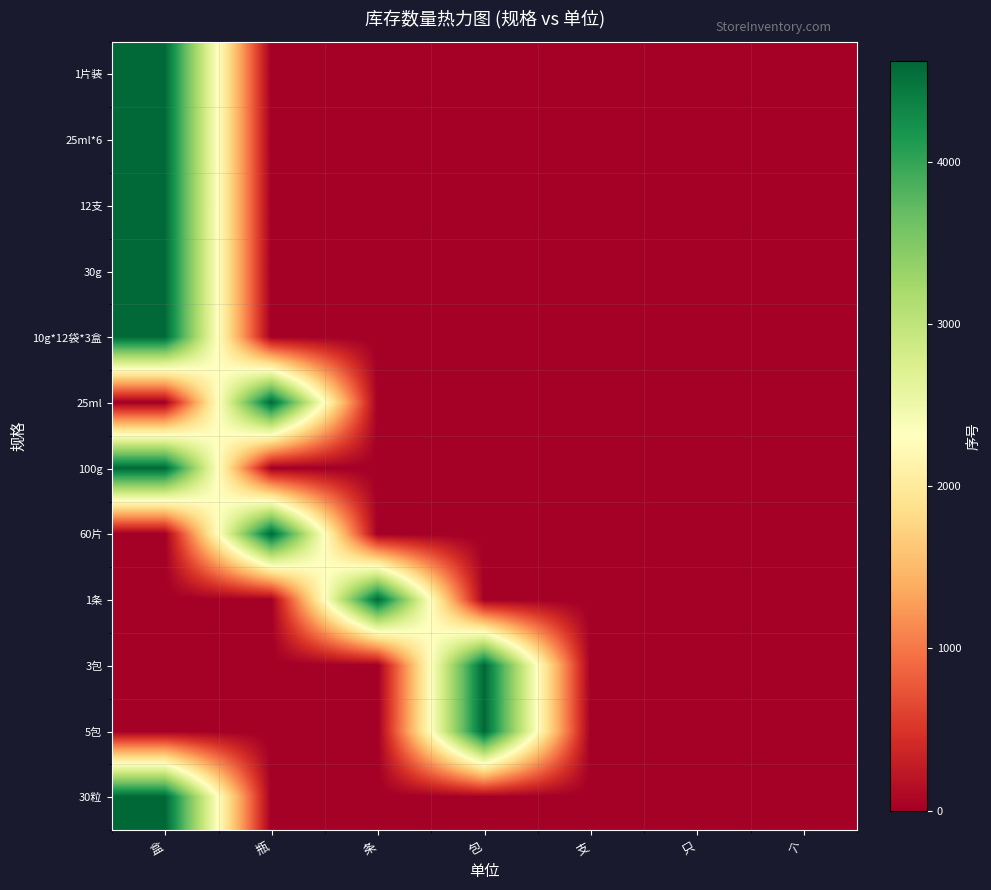

Which has a higher value, 只 or 瓶?

只